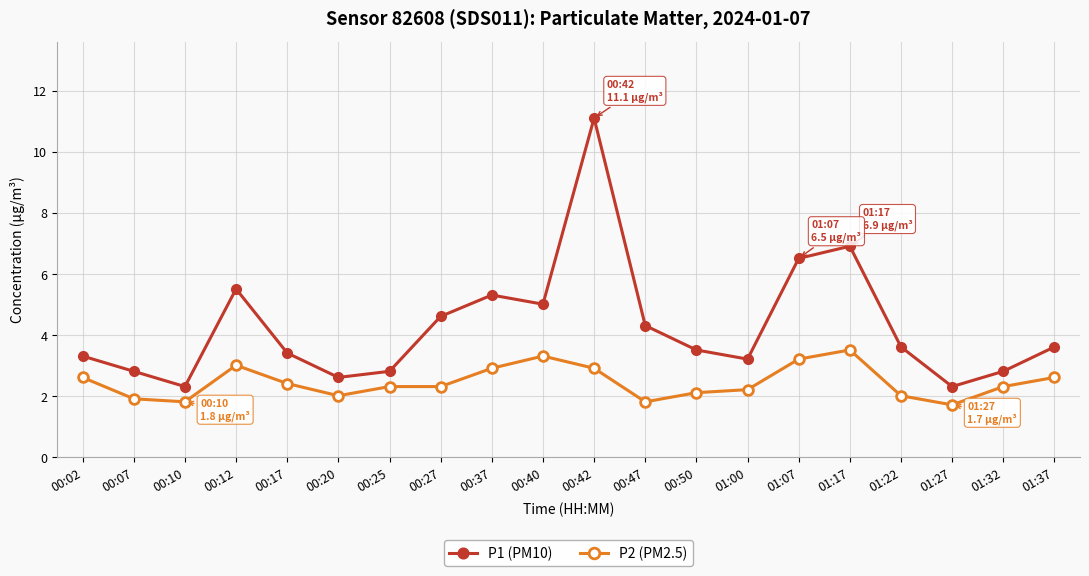

What is the average value of the P2 (PM2.5) series?

2.4